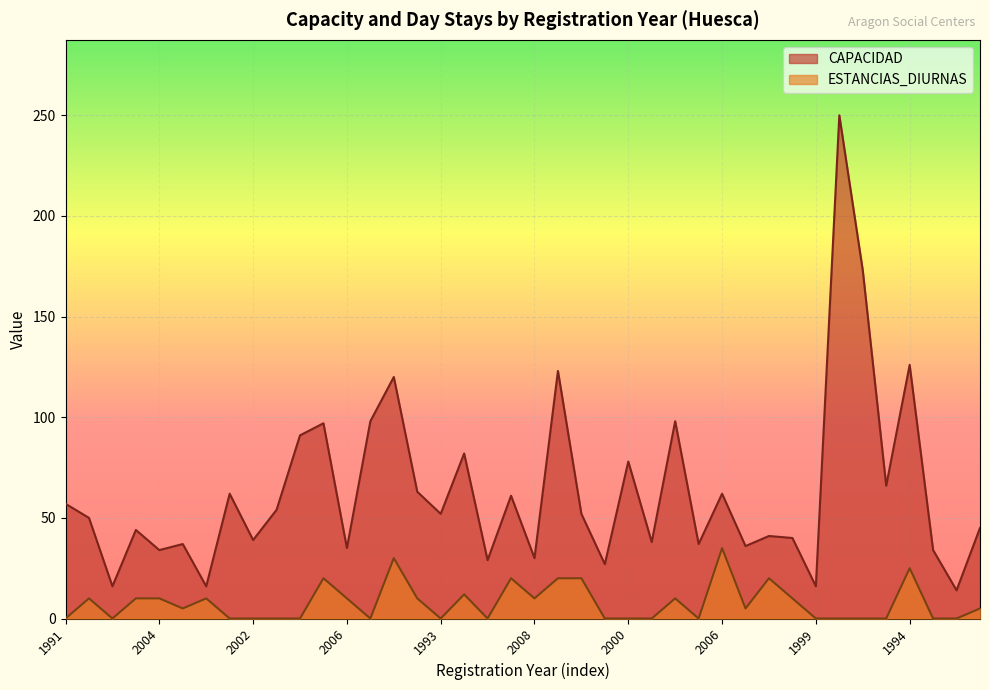

Is the value of CAPACIDAD at 1999 greater than the value of ESTANCIAS_DIURNAS at 2010?

Yes